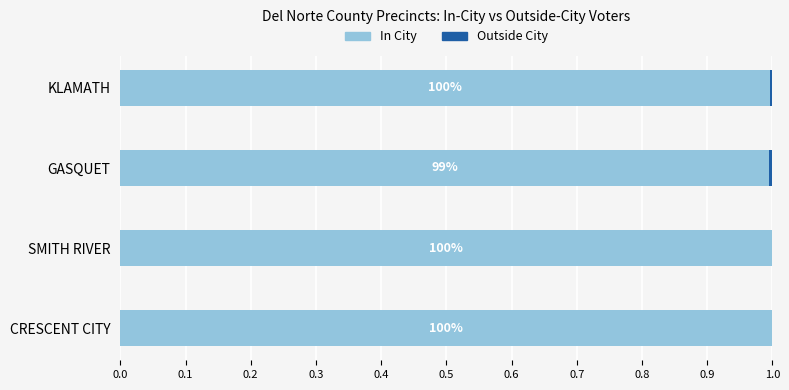

Which series has the largest range (max minus min)?

In City